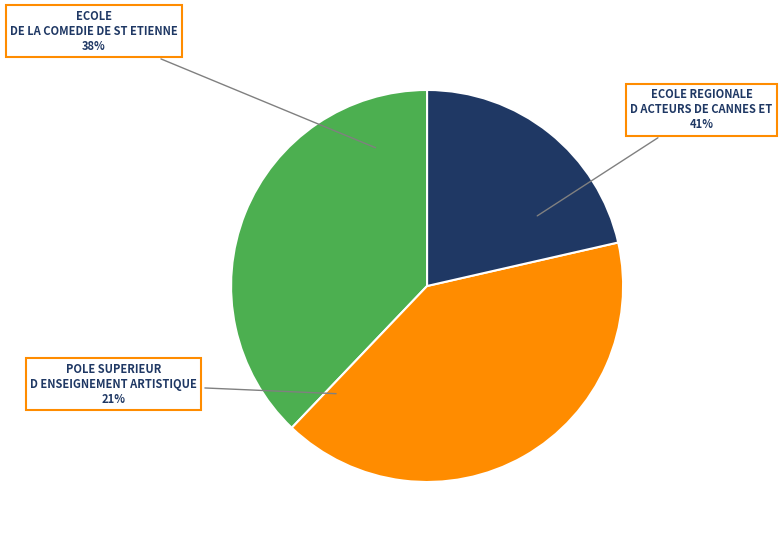

What is the smallest slice in the pie chart?

POLE SUPERIEUR D ENSEIGNEMENT ARTISTIQUE